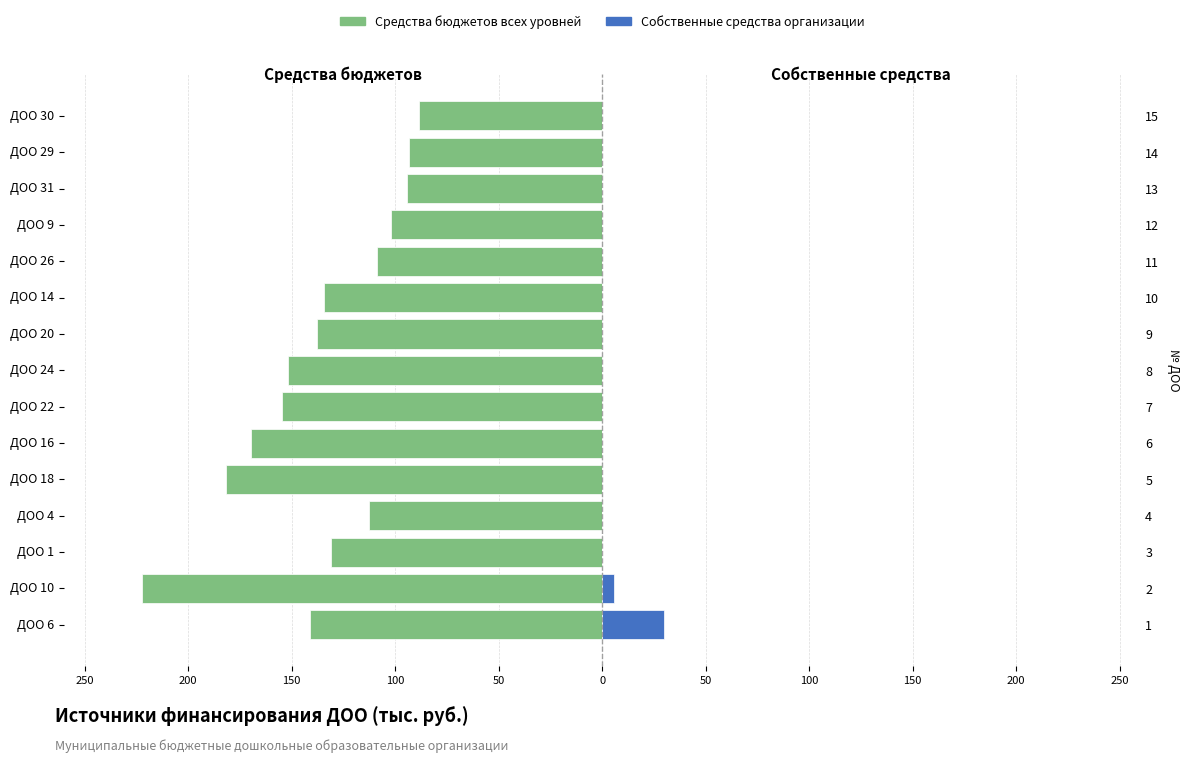

At ДОО 18, list the series in order from smallest to largest.

Средства бюджетов, Собственные средства